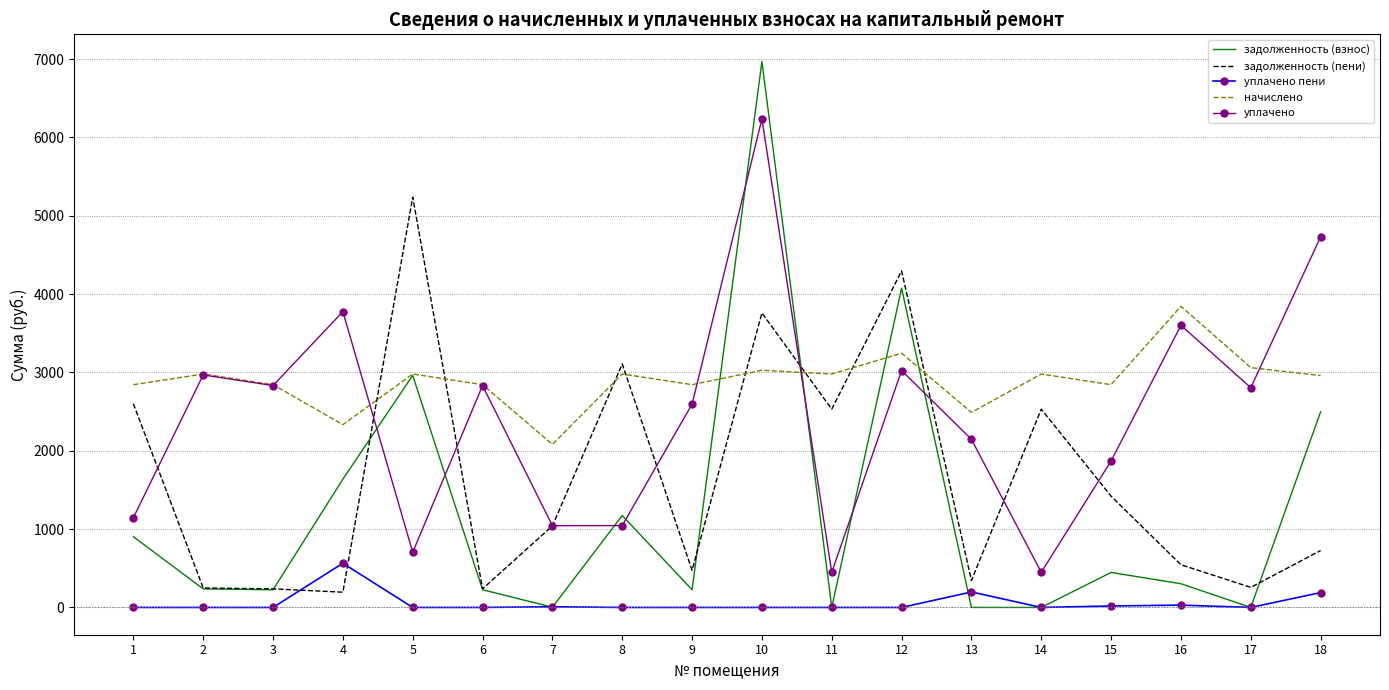

Rank the series by their average value, from highest to lowest.

начислено, уплачено, задолженность (пени), задолженность (взнос), уплачено пени